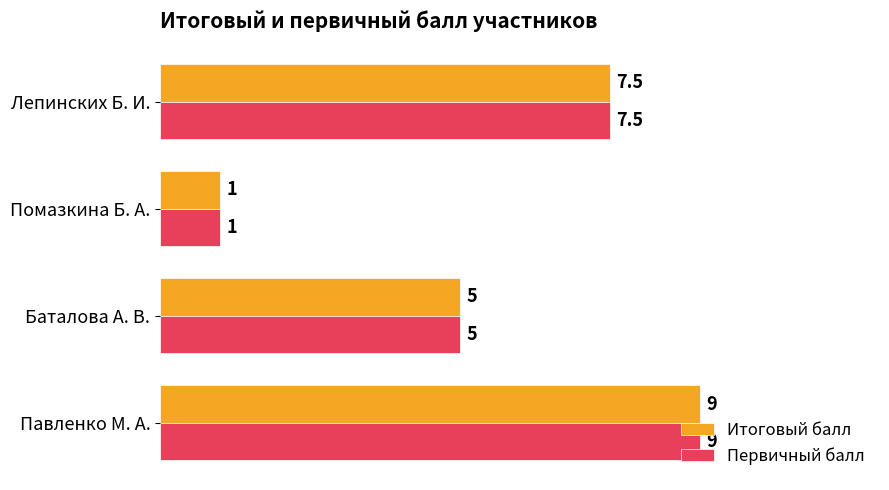

At how many categories does at least one series exceed 2?

3